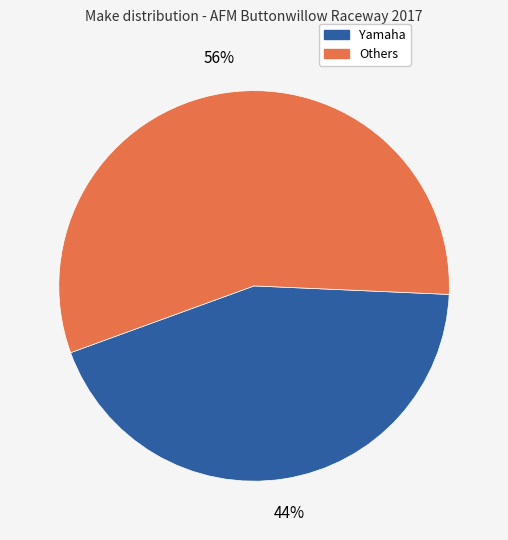

To the nearest percent, what is the average slice percentage?

50%